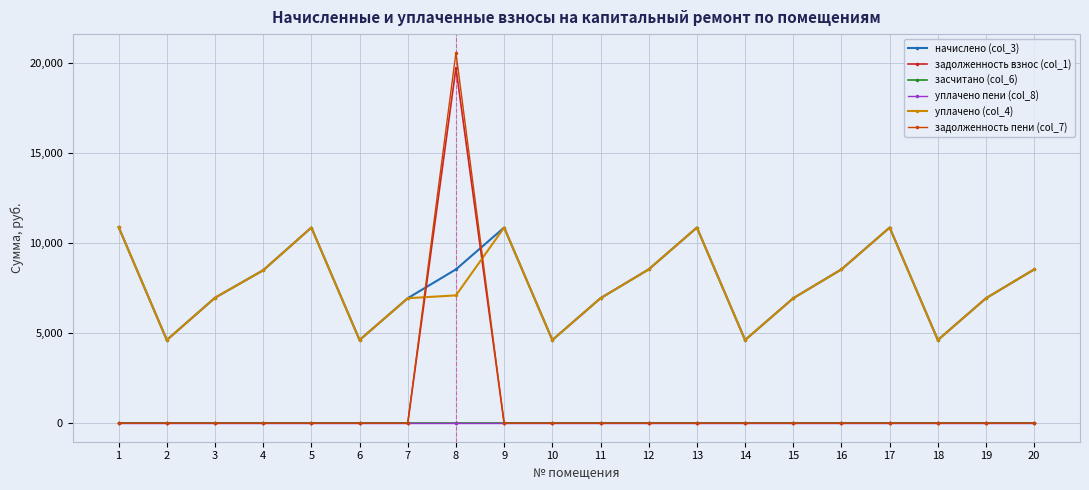

Does the chart have visible grid lines?

Yes